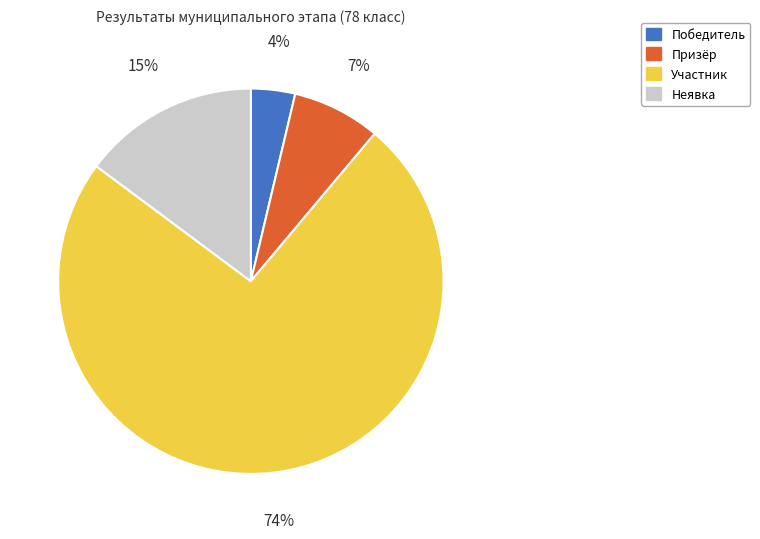

Which has a higher value, Неявка or Победитель?

Неявка